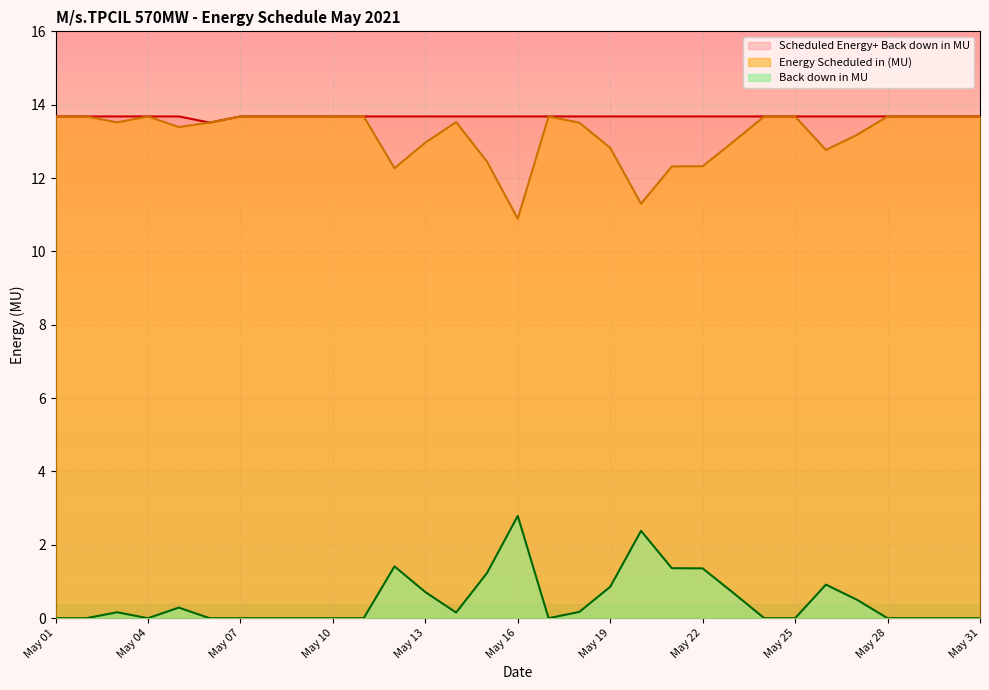

What is the approximate value of Energy Scheduled in (MU) at May 05?

13.4